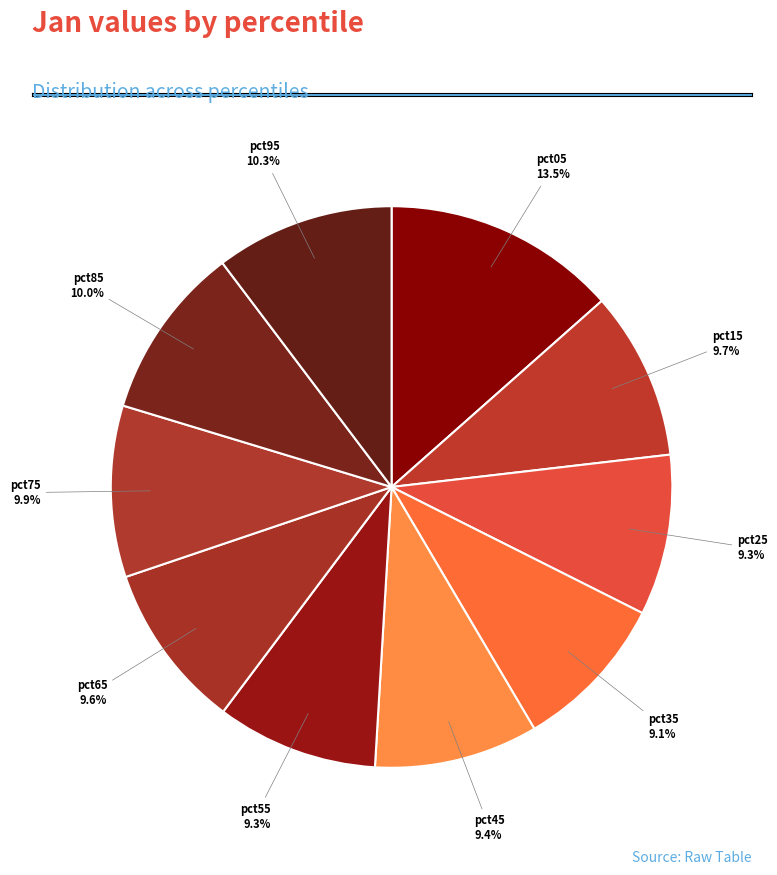

What is the largest slice in the pie chart?

pct05